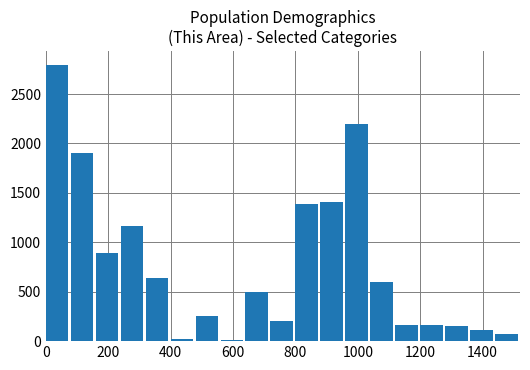

What is the sum of all values?

14640